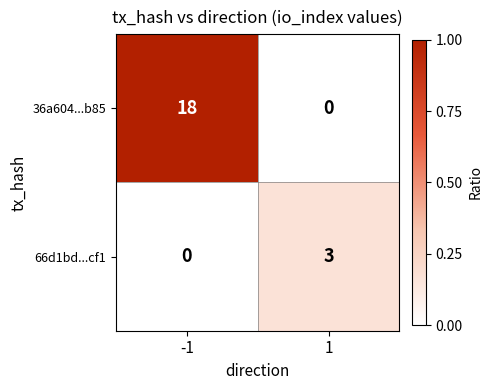

What is the sum of all 66d1bd...cf1 values?

3